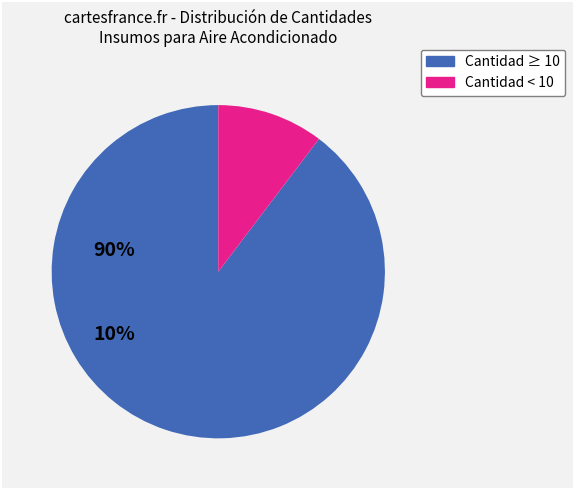

Is there any slice that represents more than half of the pie?

Yes